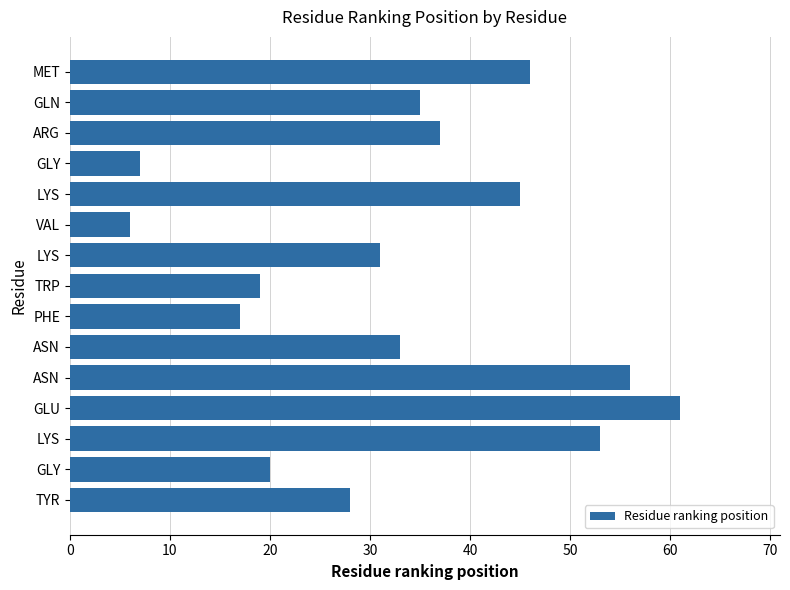

How many data points are less than 33?

7